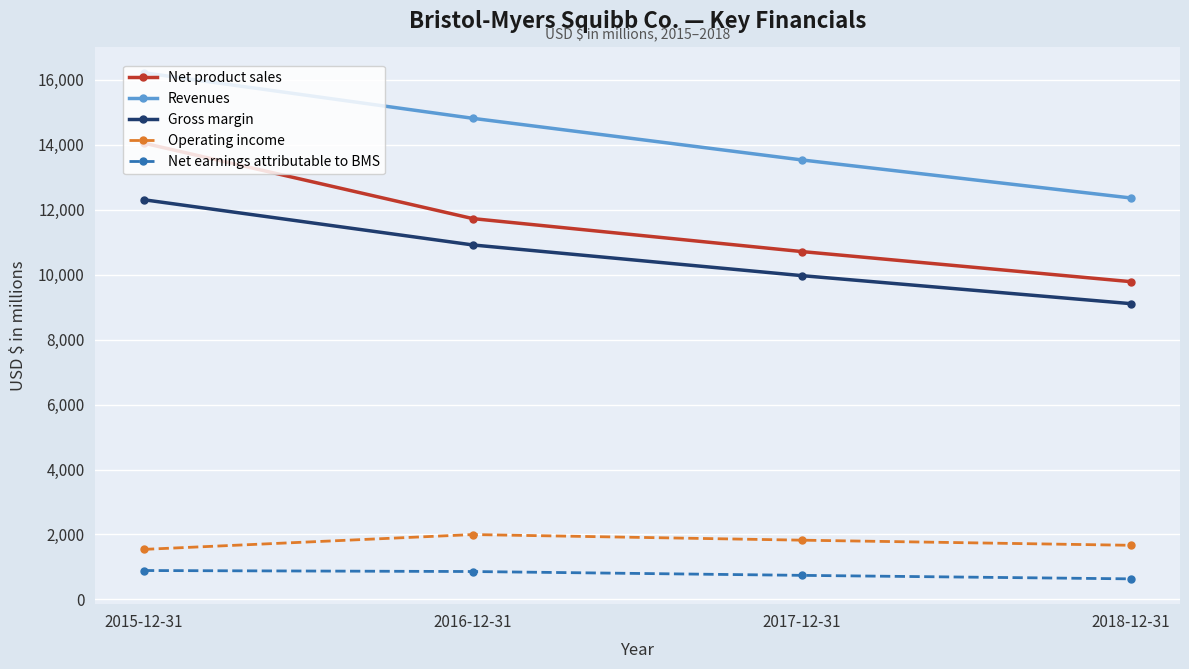

Which series has the widest spread of values?

Net product sales